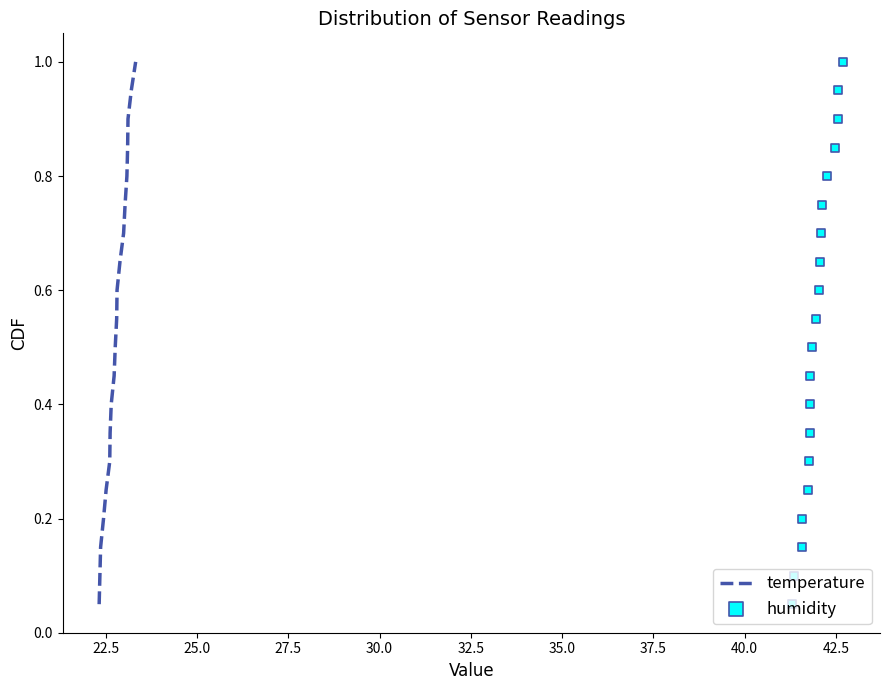

What is the total value across all series at 40.0?

0.9